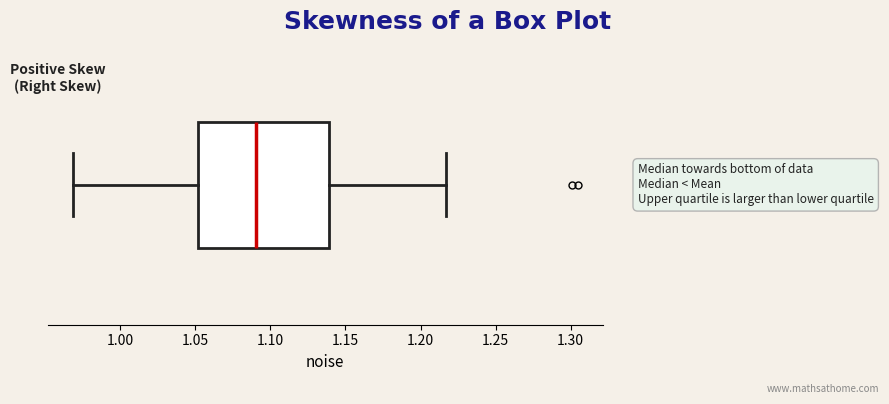

Transcribe this box plot: give where the median line is, the range the box spans, and where the two whiskers end, as read against the x-axis. The values are not printed on the chart, so give them approximately, as read against the axis.

median 1.090, box 1.050 to 1.140, whiskers 0.970 to 1.215